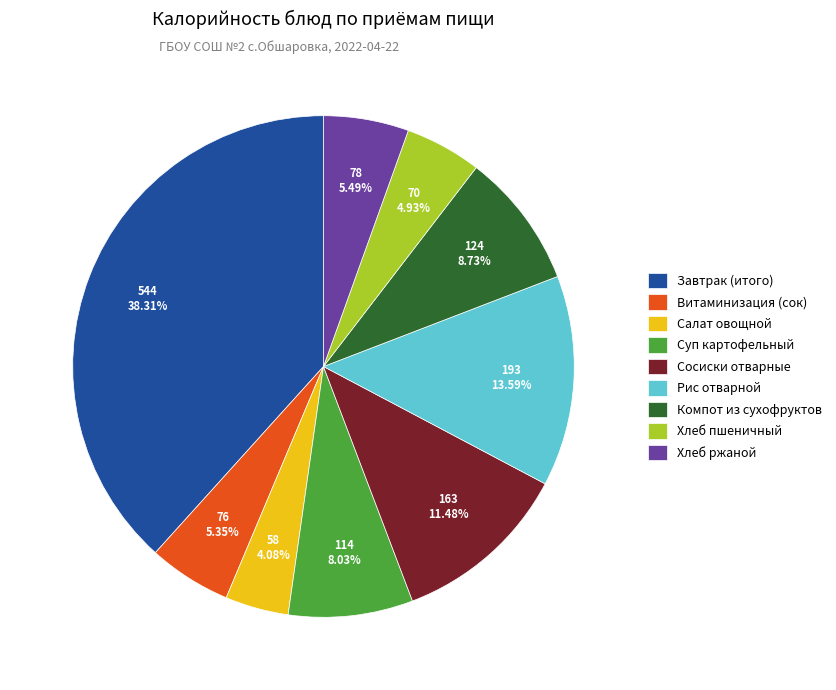

Is the sum of Рис отварной and Хлеб ржаной greater than half?

No